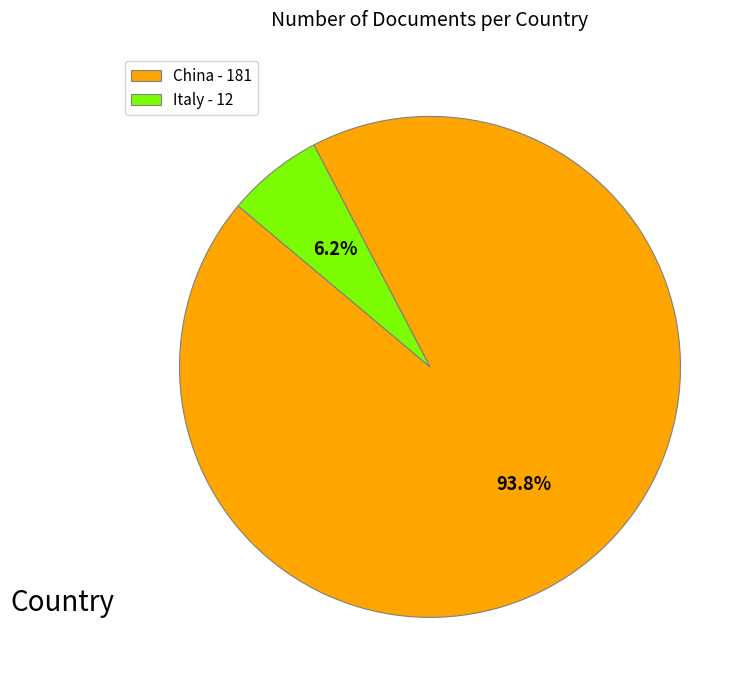

Which category has the biggest portion of the pie?

China